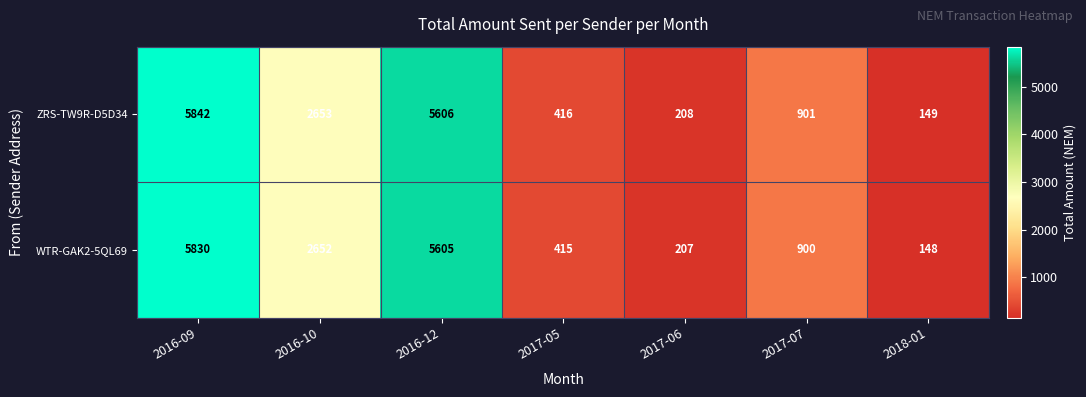

Is it true that WTR-GAK2-5QL69 equals 5605 at 2016-12?

True